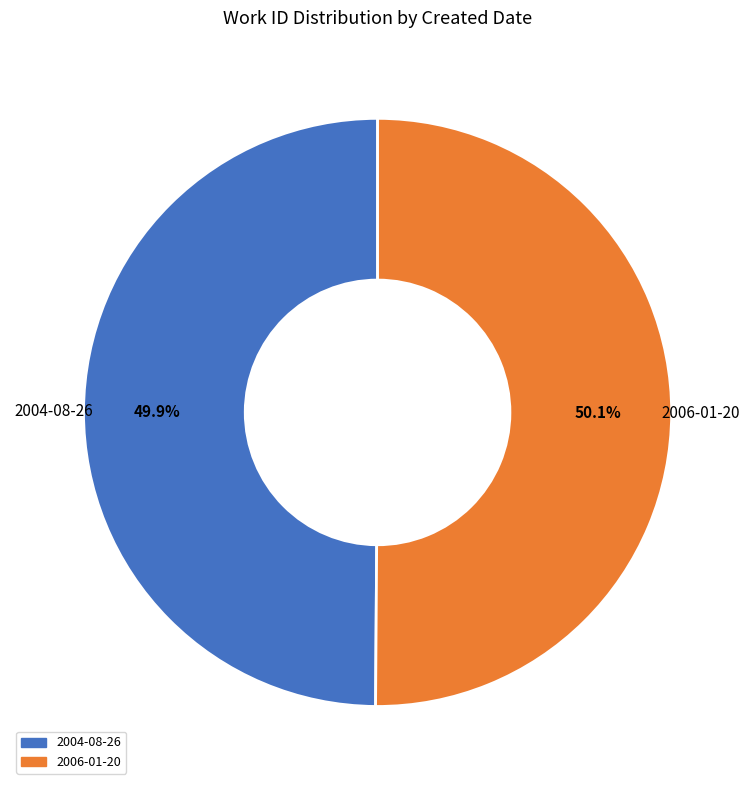

True or false: 2006-01-20 accounts for 50% of the total.

True